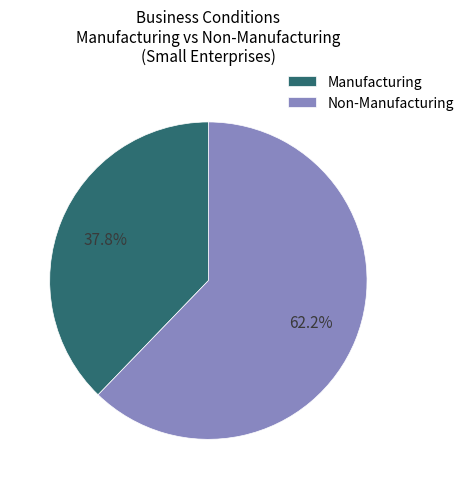

How many slices are in this pie chart?

2